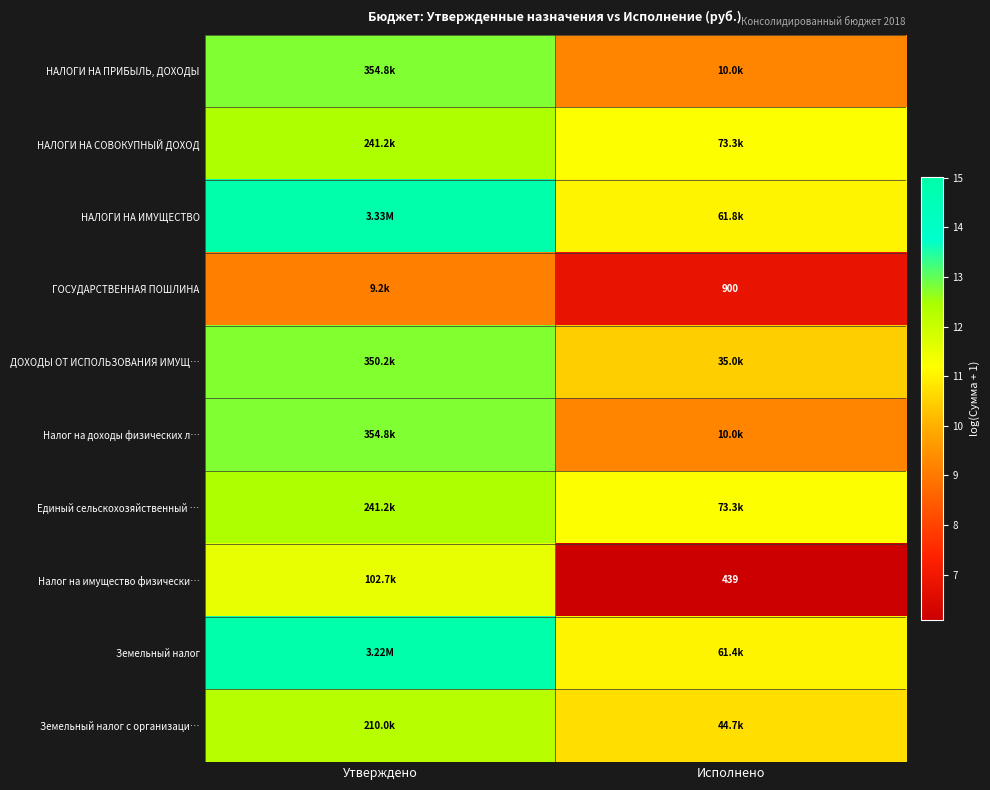

List the labels in order of Земельный налог value, largest first.

Утверждено, Исполнено